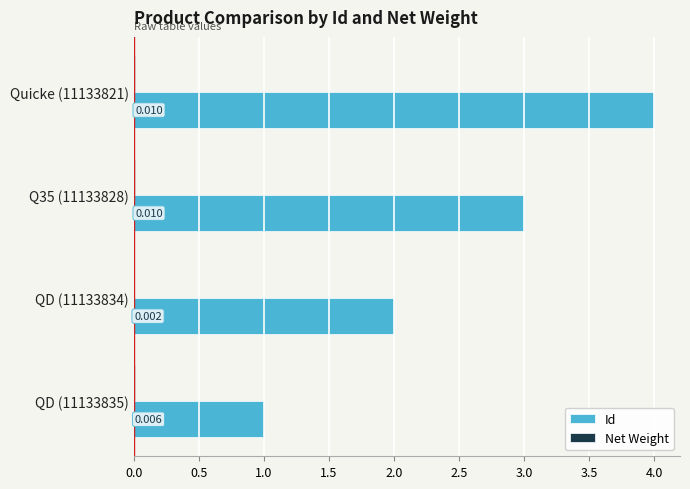

Between Q35 (11133828) and Quicke (11133821), which series saw the biggest shift?

Id